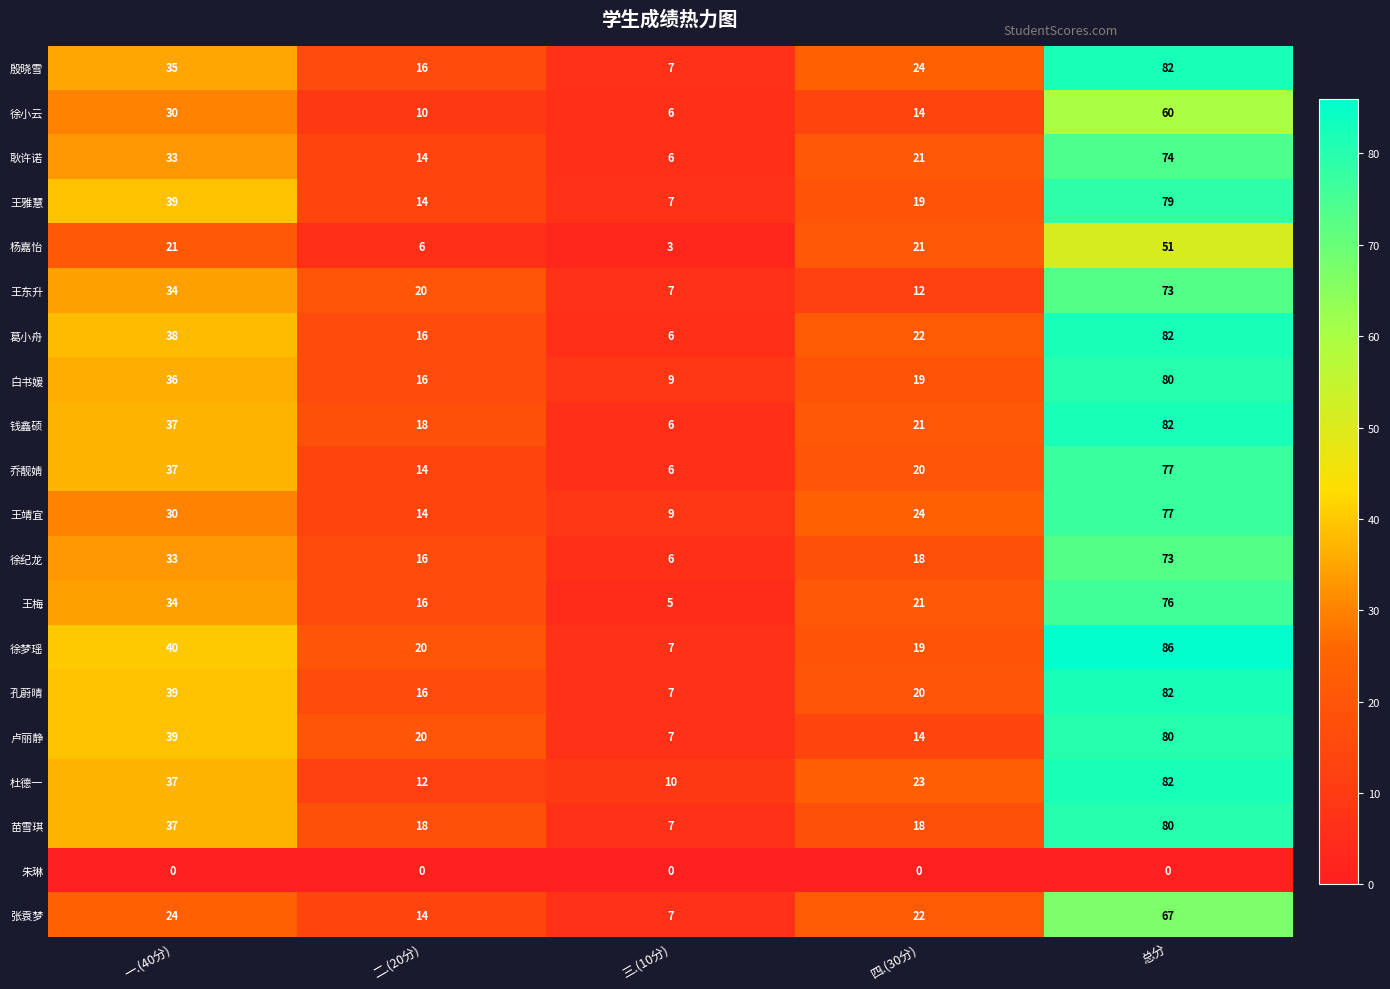

Is it true that 葛小舟 equals 38 at 一.(40分)?

True